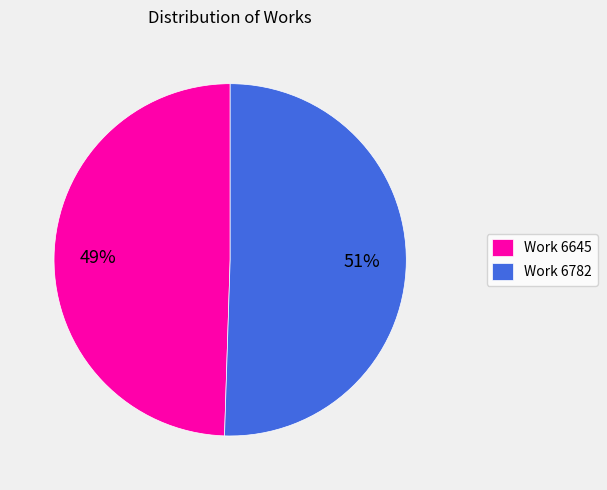

What is the ratio of the value at Work 6645 to the value at Work 6782?

1.0